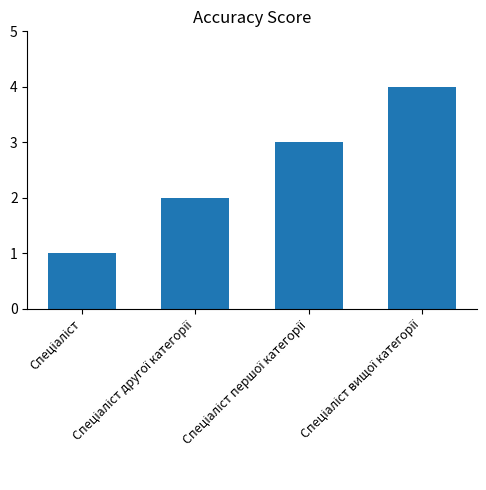

What is the sum of all values?

10